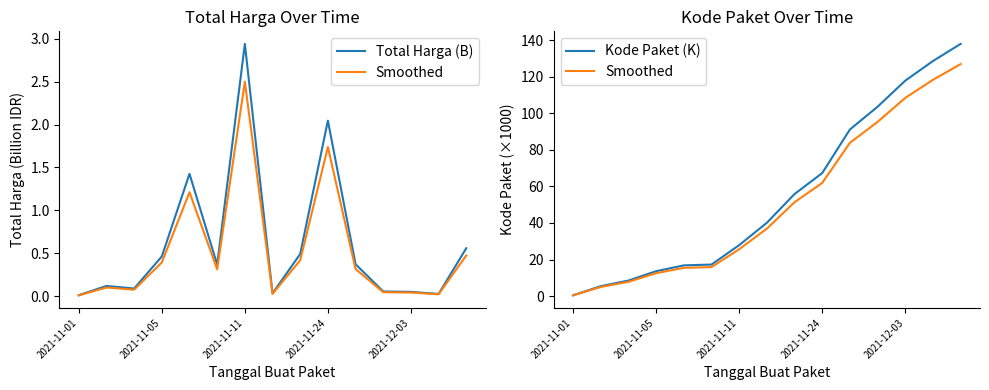

Which series has the widest spread of values?

Kode Paket (K)